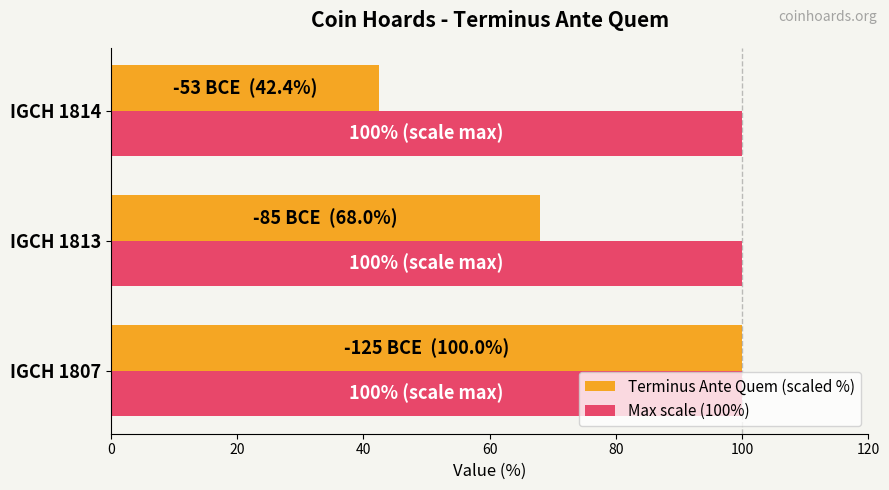

The value of Max scale (100%) at IGCH 1814 is 66.6. True or false?

False